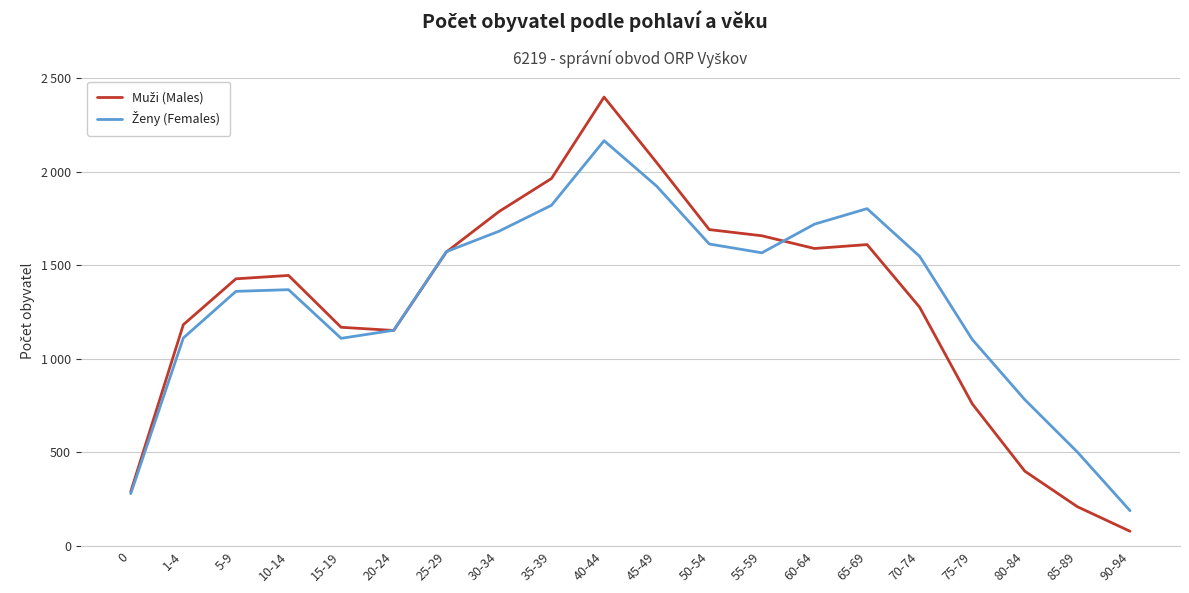

Does the chart have visible grid lines?

Yes